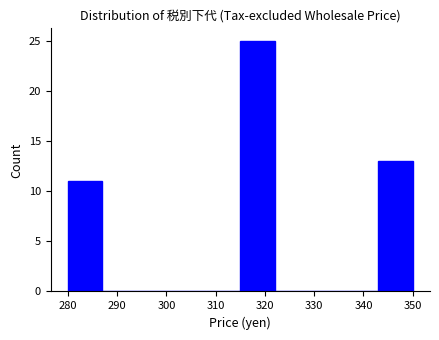

Reading left to right, list every bar in this chart as the range it spans on the x-axis followed by its height. The values are not printed on the chart, so give them approximately, as read against the axis.

280 to 287: 11
287 to 294: 0
294 to 301: 0
301 to 308: 0
308 to 315: 0
315 to 322: 25
322 to 329: 0
329 to 336: 0
336 to 343: 0
343 to 350: 13